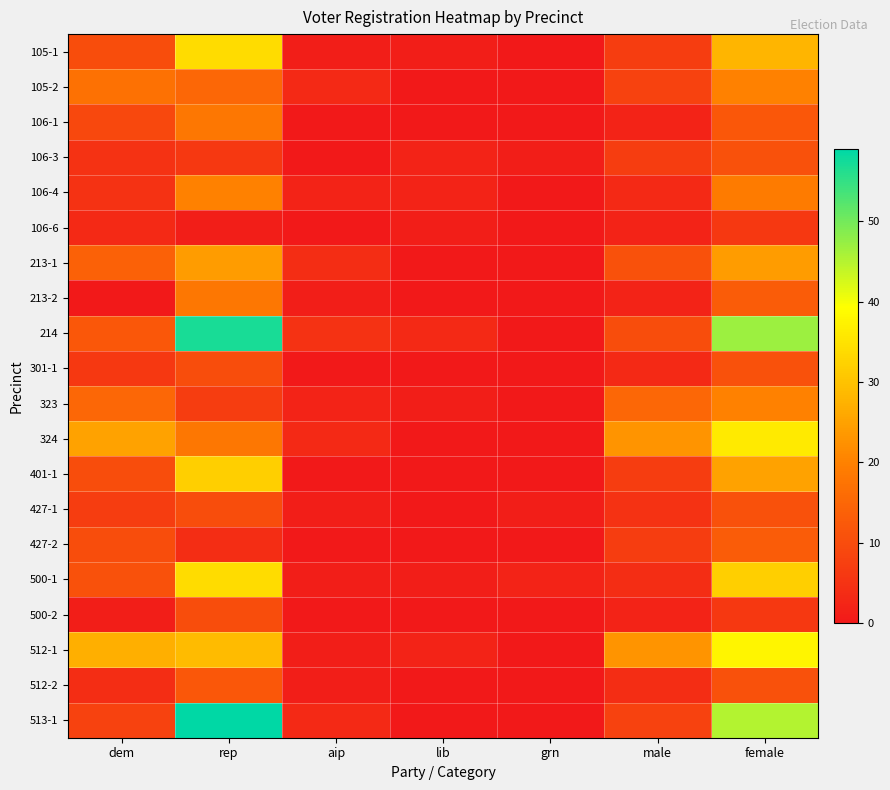

Reading left to right, extract all data points from this chart.

105-1: dem=10	rep=34	aip=1	lib=1	grn=0	male=7	female=28
105-2: dem=17	rep=15	aip=3	lib=0	grn=0	male=8	female=20
106-1: dem=9	rep=18	aip=0	lib=0	grn=0	male=2	female=12
106-3: dem=5	rep=6	aip=0	lib=2	grn=1	male=7	female=11
106-4: dem=5	rep=20	aip=2	lib=2	grn=0	male=3	female=19
106-6: dem=3	rep=1	aip=0	lib=1	grn=0	male=2	female=6
213-1: dem=14	rep=24	aip=4	lib=0	grn=0	male=11	female=24
213-2: dem=0	rep=18	aip=1	lib=0	grn=0	male=2	female=13
214: dem=12	rep=57	aip=5	lib=3	grn=0	male=10	female=47
301-1: dem=6	rep=10	aip=0	lib=0	grn=0	male=3	female=11
323: dem=15	rep=7	aip=2	lib=1	grn=0	male=15	female=20
324: dem=25	rep=18	aip=3	lib=0	grn=0	male=23	female=36
401-1: dem=10	rep=32	aip=0	lib=0	grn=0	male=7	female=25
427-1: dem=7	rep=10	aip=1	lib=0	grn=1	male=5	female=11
427-2: dem=10	rep=4	aip=0	lib=0	grn=0	male=7	female=13
500-1: dem=11	rep=34	aip=1	lib=1	grn=2	male=4	female=32
500-2: dem=1	rep=10	aip=0	lib=0	grn=0	male=2	female=6
512-1: dem=27	rep=29	aip=1	lib=2	grn=0	male=23	female=38
512-2: dem=4	rep=12	aip=1	lib=0	grn=0	male=4	female=11
513-1: dem=8	rep=59	aip=3	lib=0	grn=0	male=8	female=45